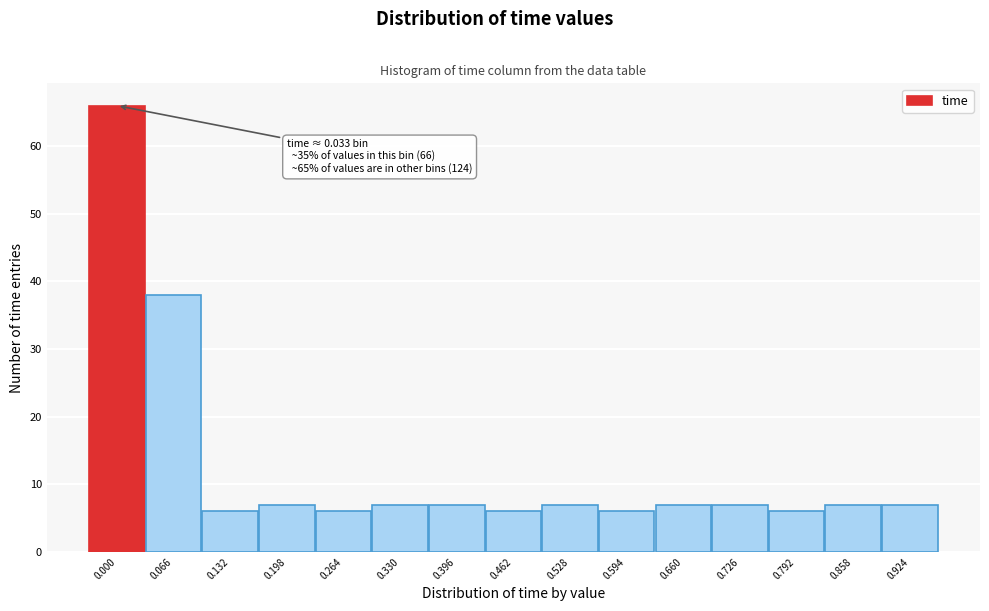

Reading left to right, what are all the values shown in this chart?

66	38	6	7	6	7	7	6	7	6	7	7	6	7	7